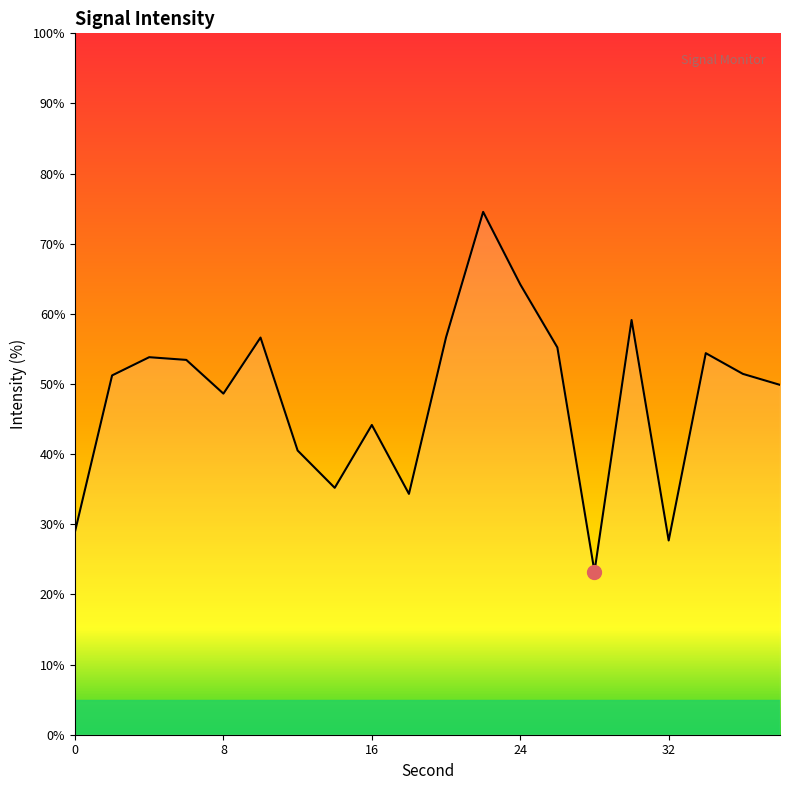

What is the minimum value shown in the chart?

23.3